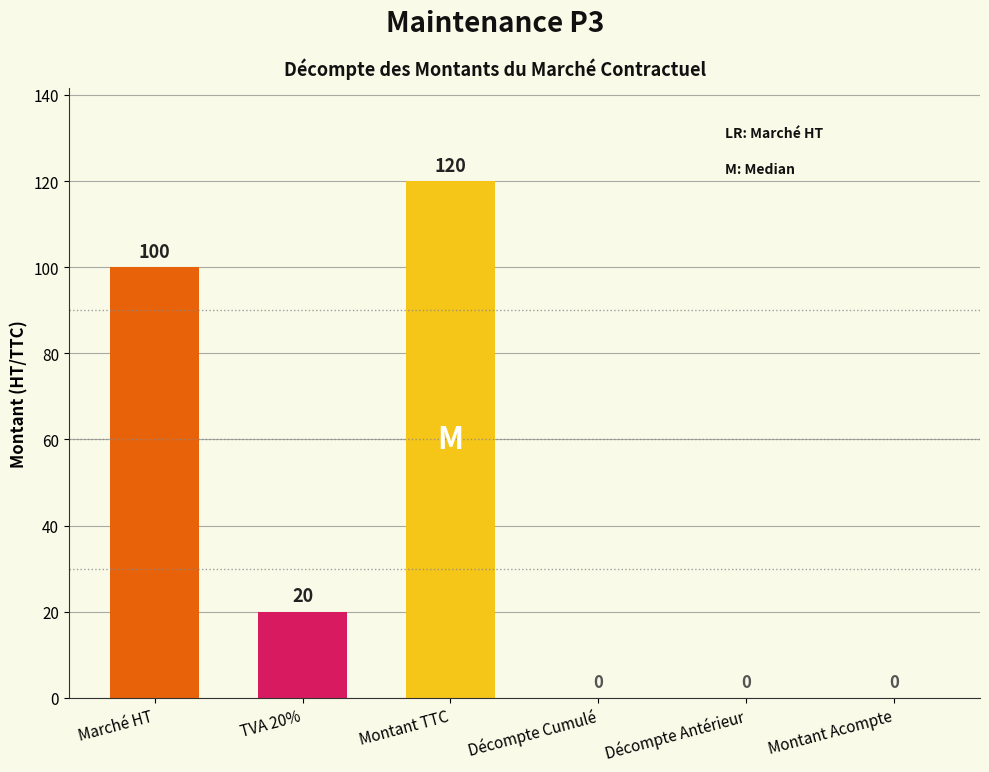

How many values are above zero?

3